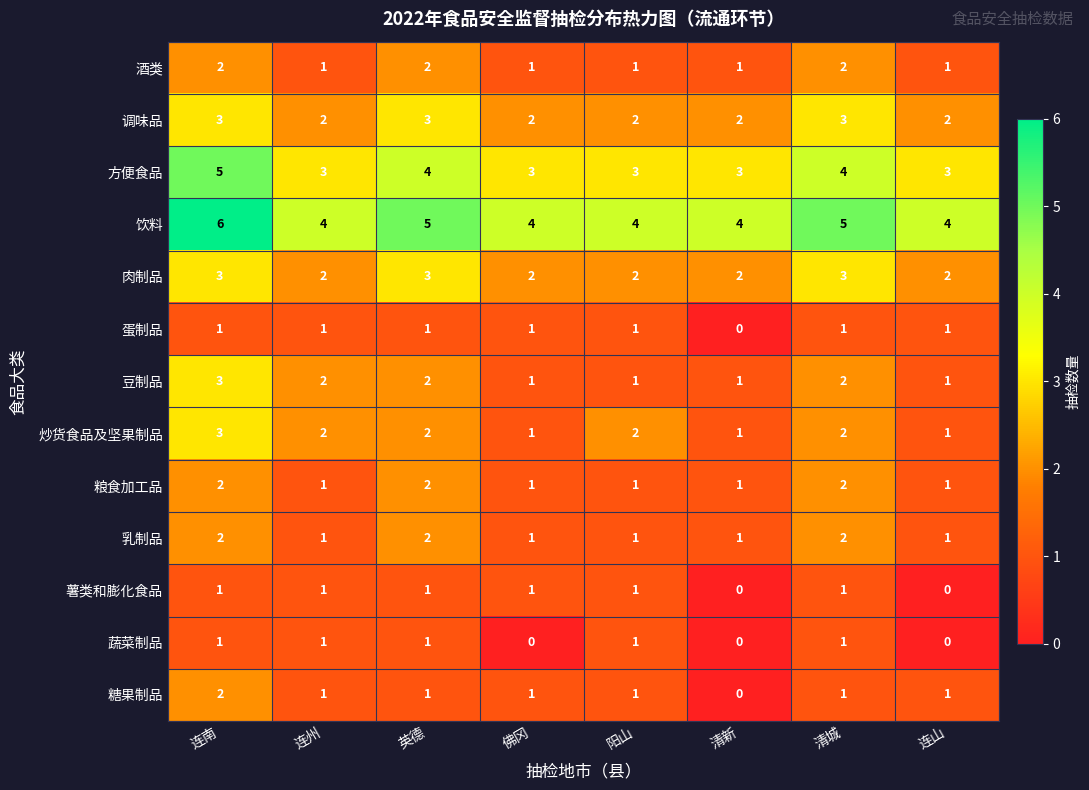

At which category is the sum across all series the highest?

连南